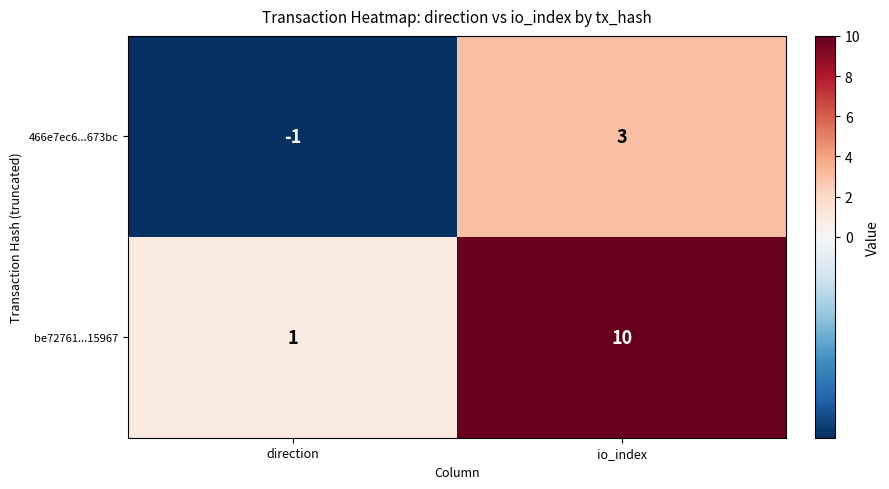

What is the sum of the be72761...15967 values at direction and io_index?

11